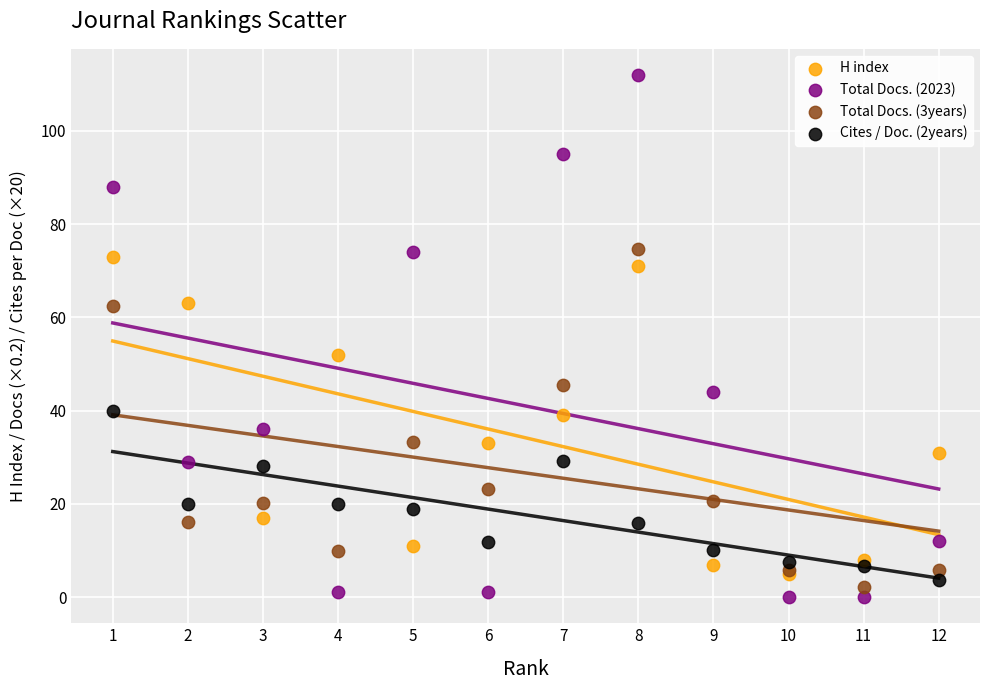

In the Total Docs. (2023) series, what Y value is closest to 56?

44.0